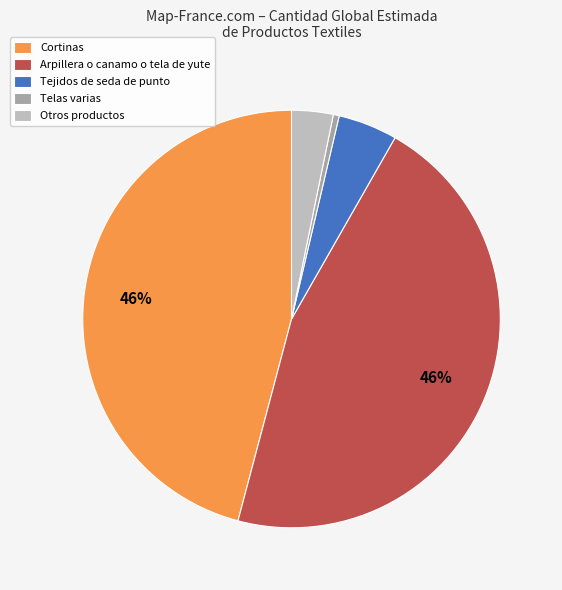

Count the number of slices in the pie.

5